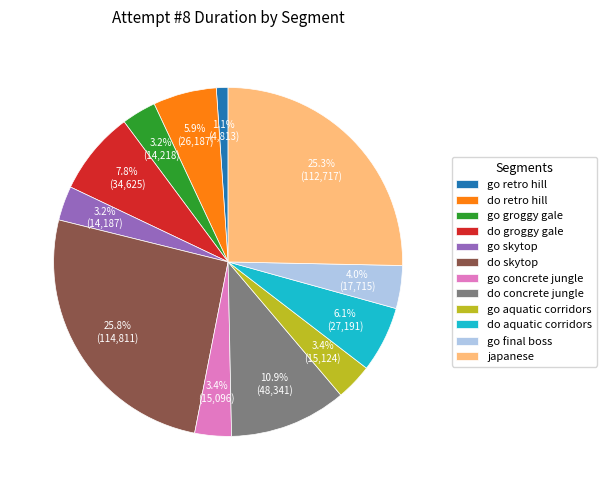

Combined, what portion of the pie is do retro hill and go concrete jungle?

9.3%